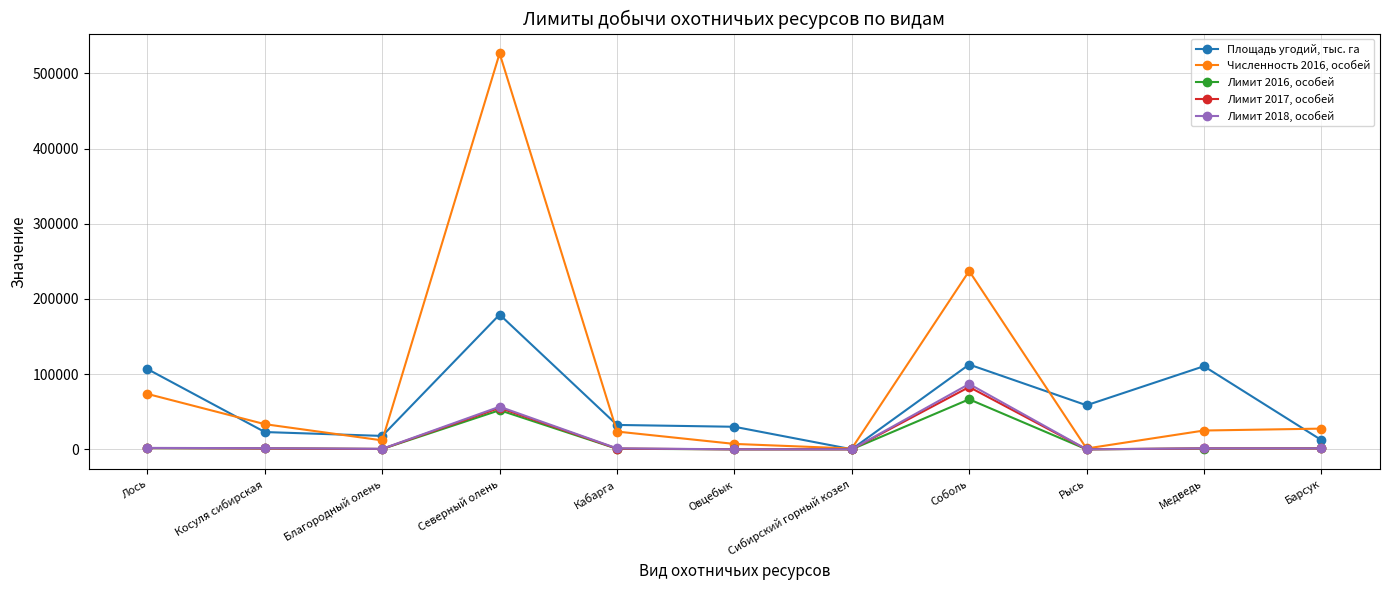

The value of Численность 2016, особей at Барсук is 27543.0. True or false?

True